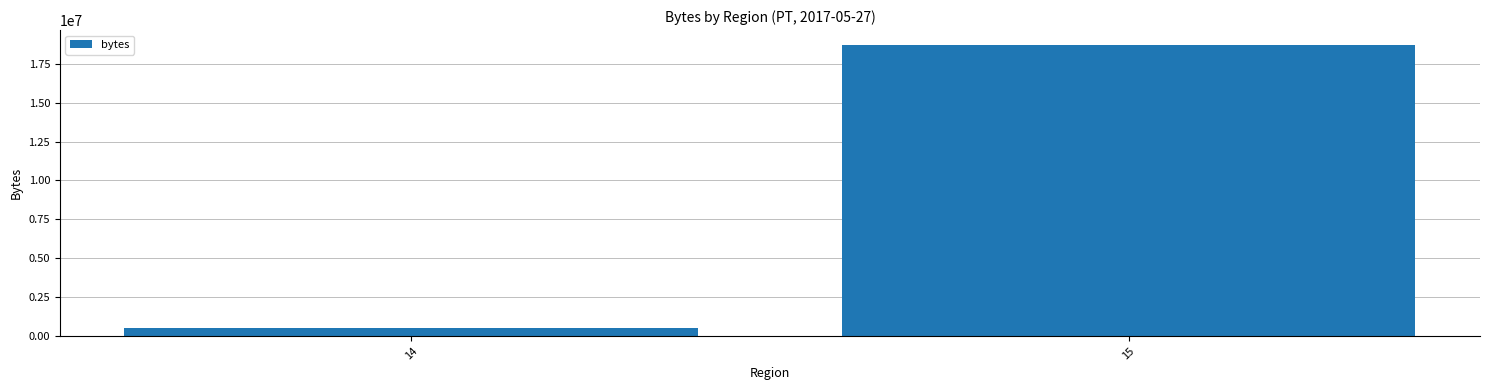

How many data points are less than 18740899?

1